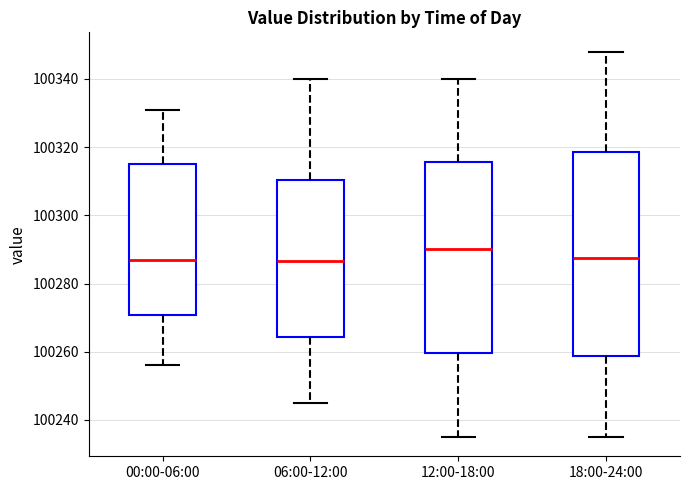

Reading left to right, read every box against the y-axis: the position of its median line, the range the box covers, and the ends of its whiskers. The values are not printed on the chart, so give them approximately, as read against the axis.

00:00-06:00: median 100288, box 100270 to 100316, whiskers 100256 to 100332
06:00-12:00: median 100286, box 100264 to 100310, whiskers 100246 to 100340
12:00-18:00: median 100290, box 100260 to 100316, whiskers 100236 to 100340
18:00-24:00: median 100288, box 100258 to 100318, whiskers 100236 to 100348